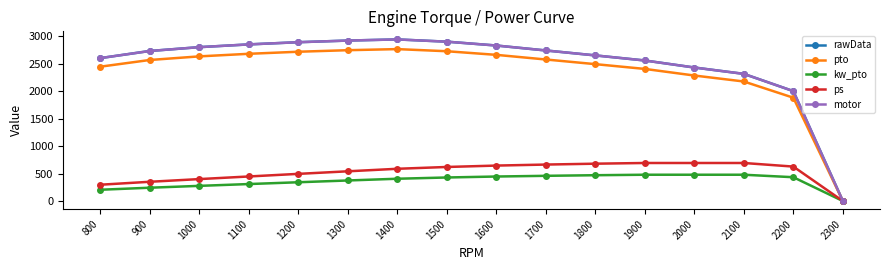

Between 1900 and 1700, which is larger?

1700